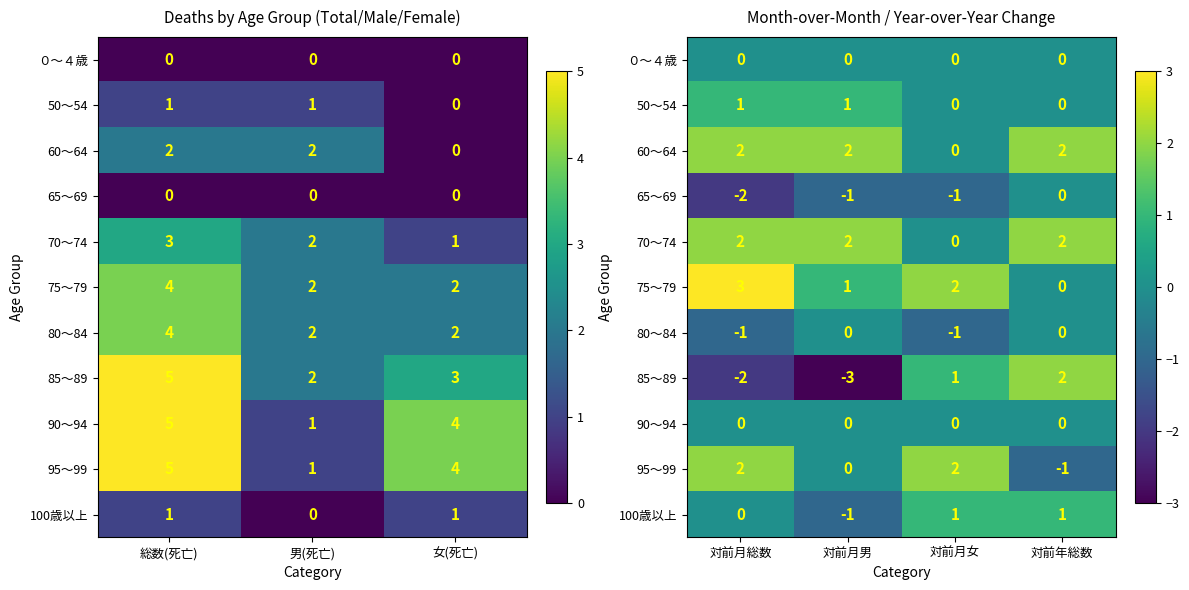

What is the difference between the maximum and minimum values in the 50～54 series?

1